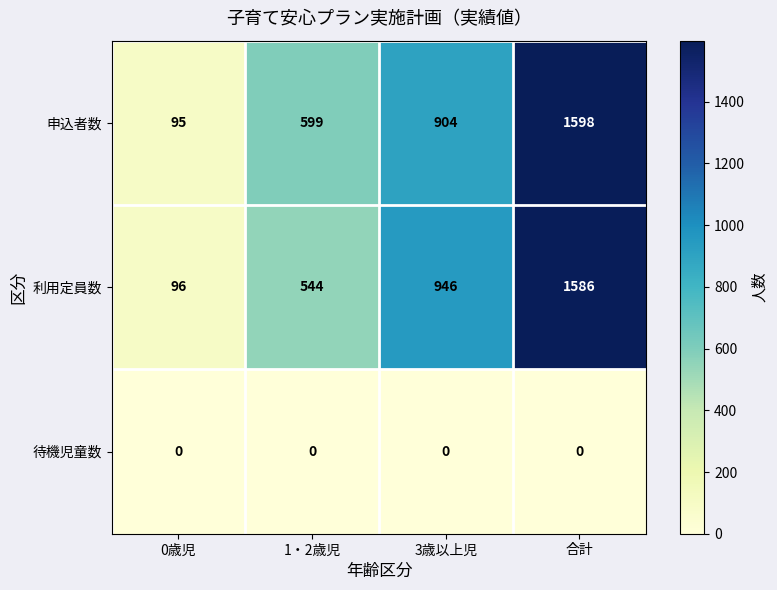

How many 申込者数 values are between 599 and 1598?

3